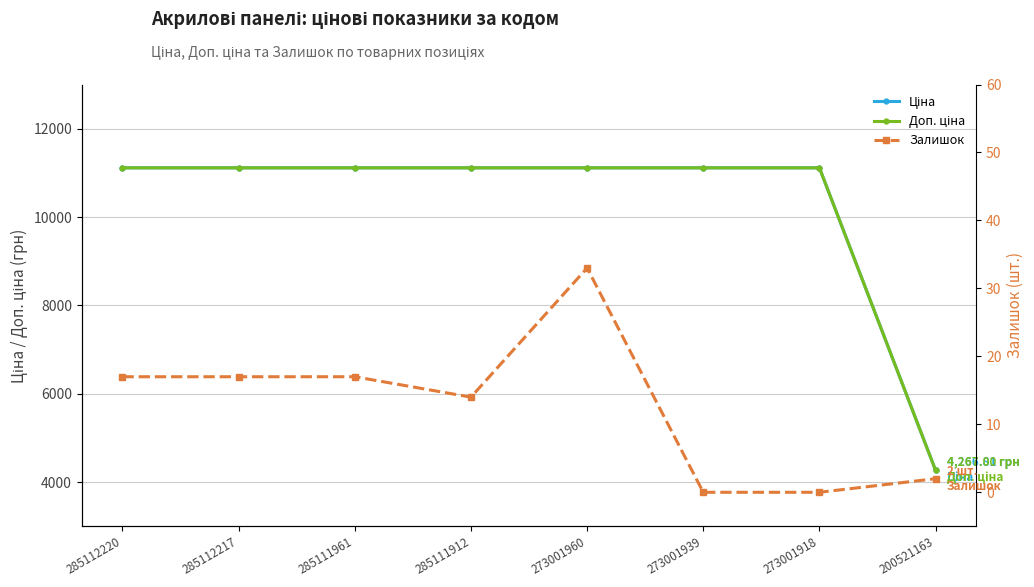

True or false: Доп. ціна and Залишок cross at least once.

False